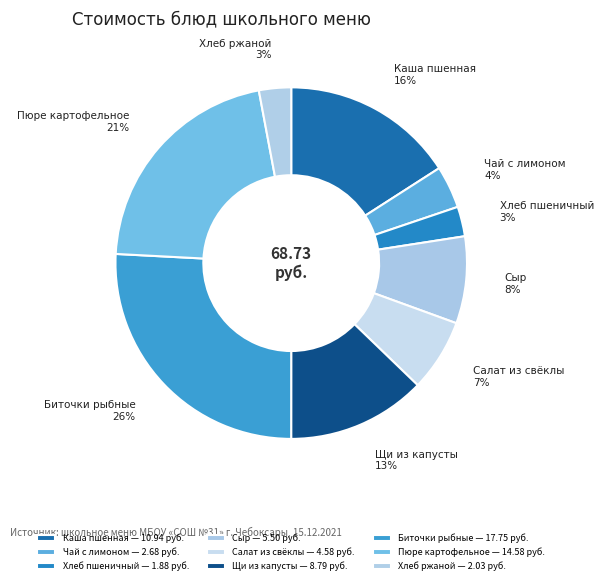

Count the number of slices in the pie.

9